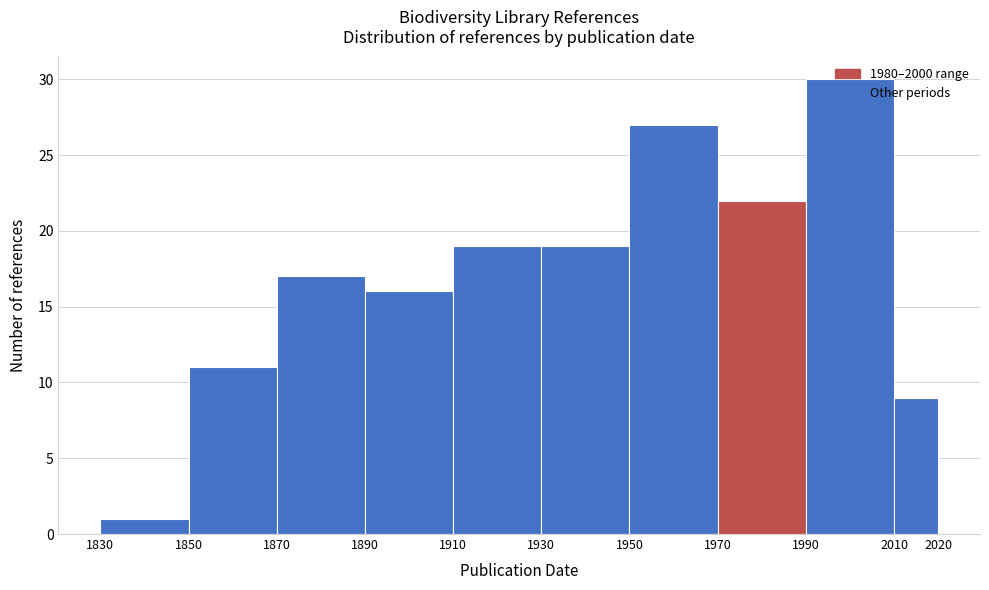

Reading left to right, transcribe this chart: for each bar, give the range it covers on the x-axis and its height. The values are not printed on the chart, so give them approximately, as read against the axis.

1830 to 1850: 1
1850 to 1870: 11
1870 to 1890: 17
1890 to 1910: 16
1910 to 1930: 19
1930 to 1950: 19
1950 to 1970: 27
1970 to 1990: 22
1990 to 2010: 30
2010 to 2020: 9